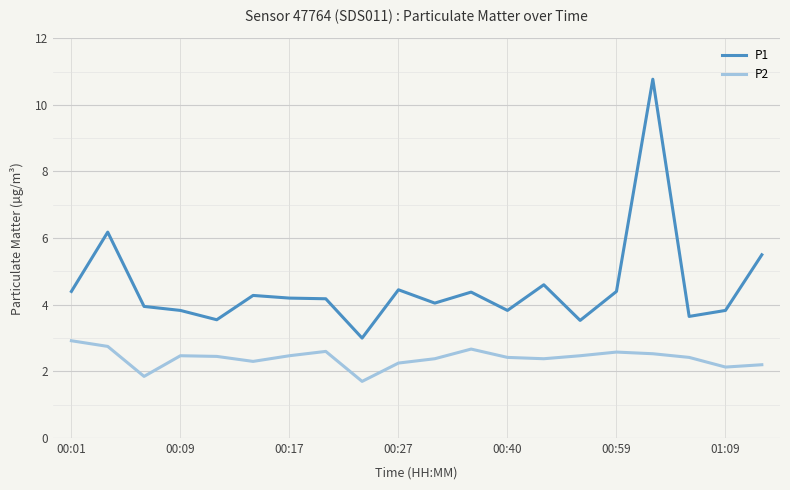

Rank the series by their maximum value, from lowest to highest.

P2, P1